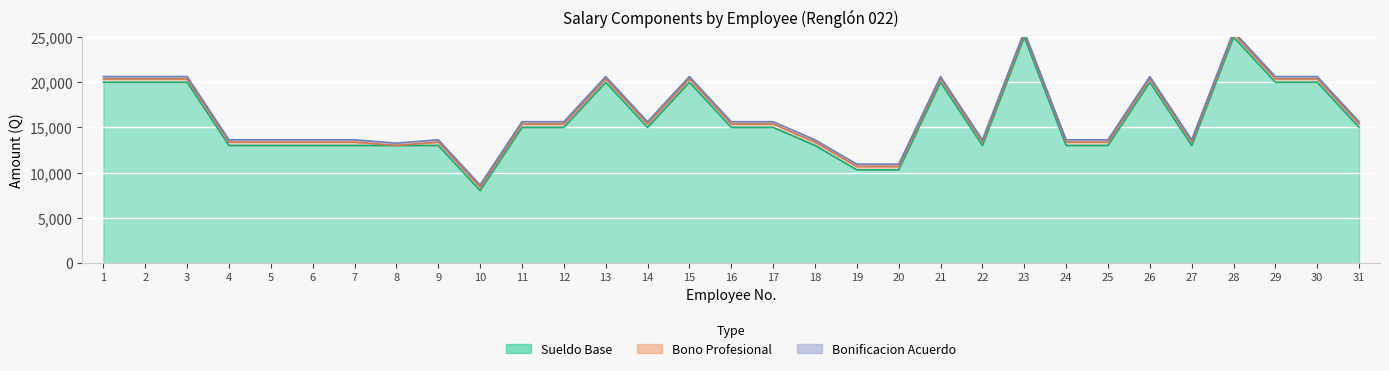

True or false: Bono Profesional has more than 2 interior local peaks.

False